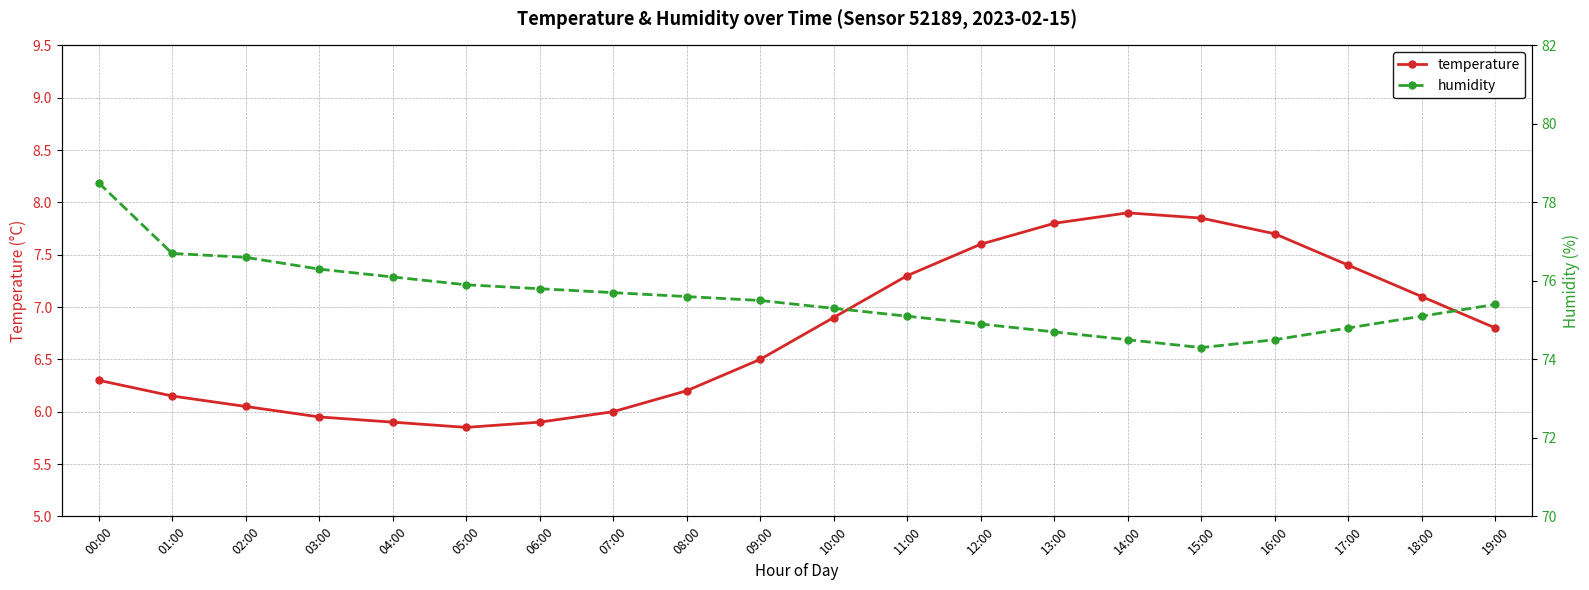

Reading right to left, transcribe all the data shown in this chart.

temperature: 6.8	7.1	7.4	7.7	7.8	7.9	7.8	7.6	7.3	6.9	6.5	6.2	6.0	5.9	5.8	5.9	6.0	6.0	6.2	6.3
humidity: 75.4	75.1	74.8	74.5	74.3	74.5	74.7	74.9	75.1	75.3	75.5	75.6	75.7	75.8	75.9	76.1	76.3	76.6	76.7	78.5